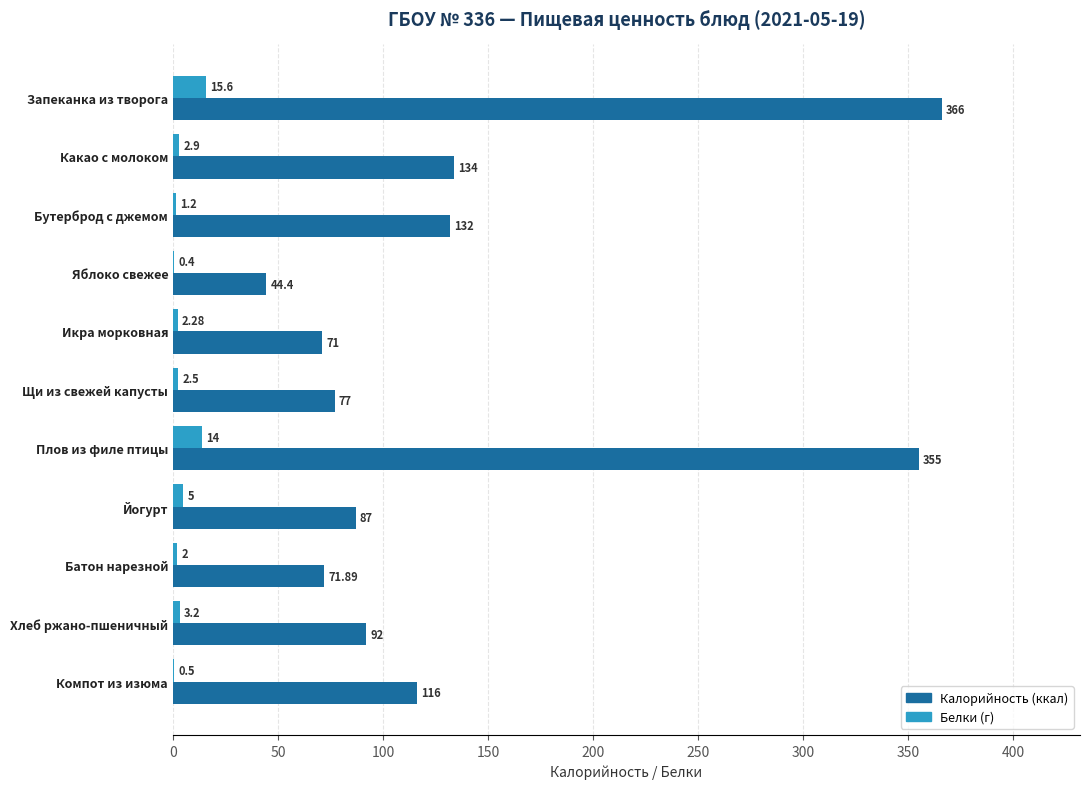

At which category is the sum across all series the highest?

Запеканка из творога